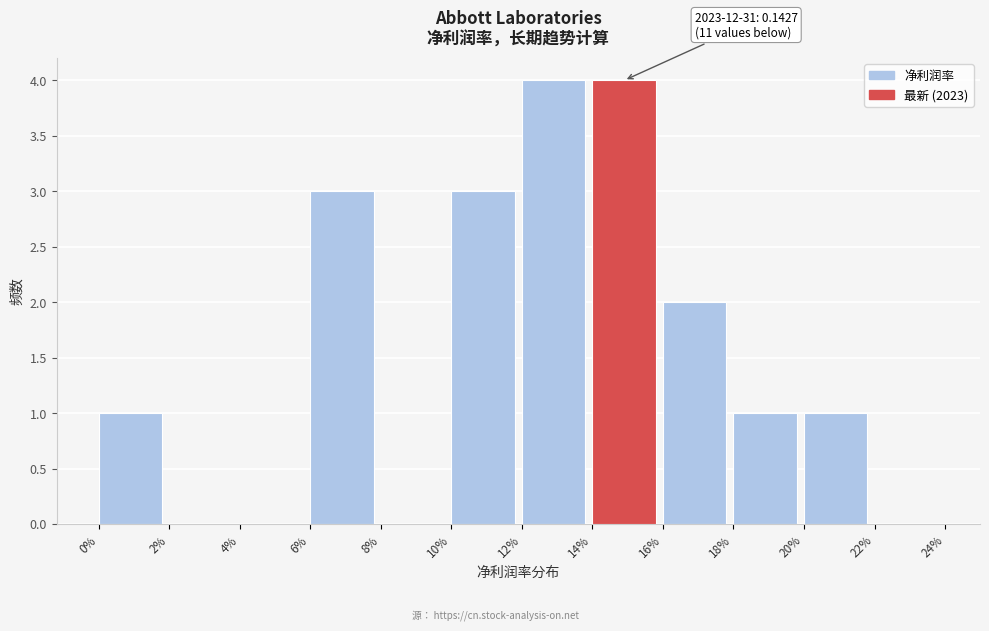

Reading left to right, list all the values displayed in this chart.

0%=1	2%=0	4%=0	6%=3	8%=0	10%=3	12%=4	14%=4	16%=2	18%=1	20%=1	22%=0